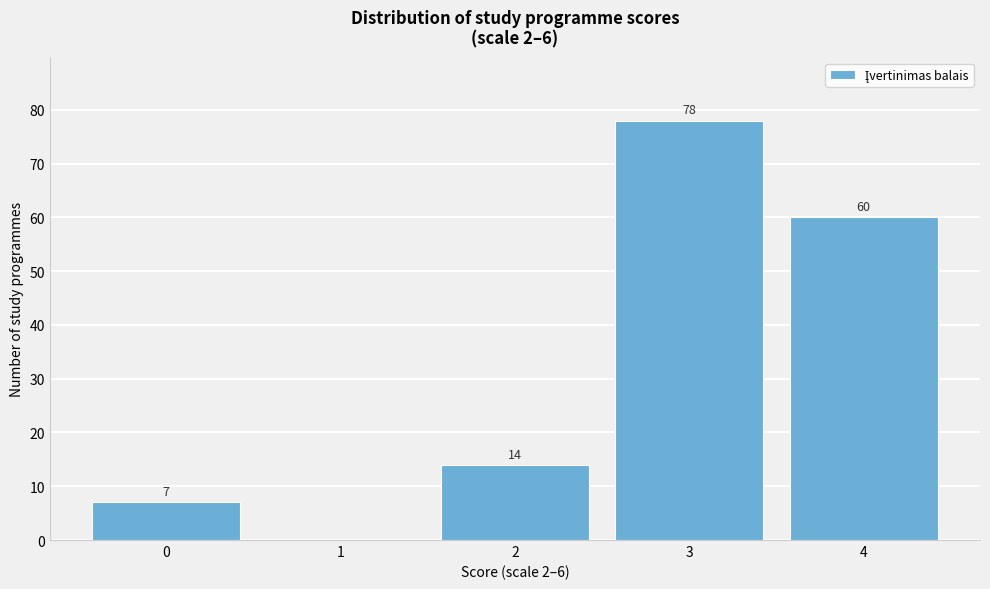

Reading left to right, list all the values displayed in this chart.

0=7	1=0	2=14	3=78	4=60